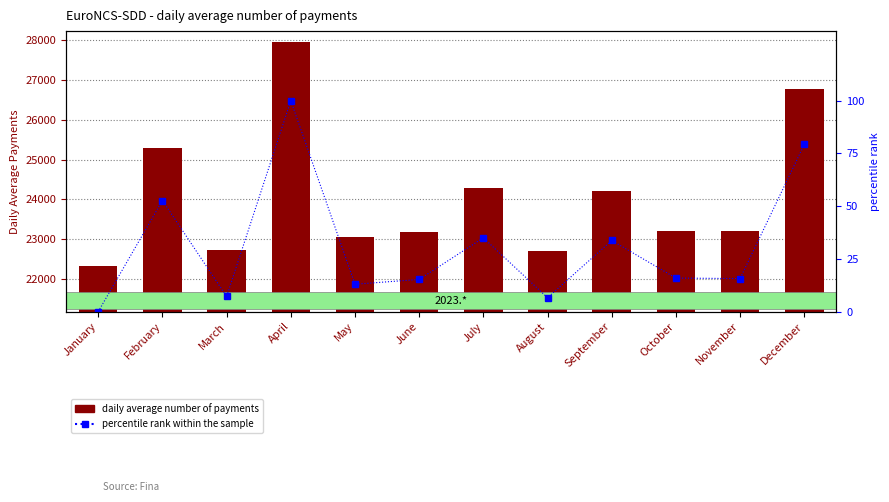

Is the value of percentile rank within the sample at July greater than the value of daily average number of payments at December?

No